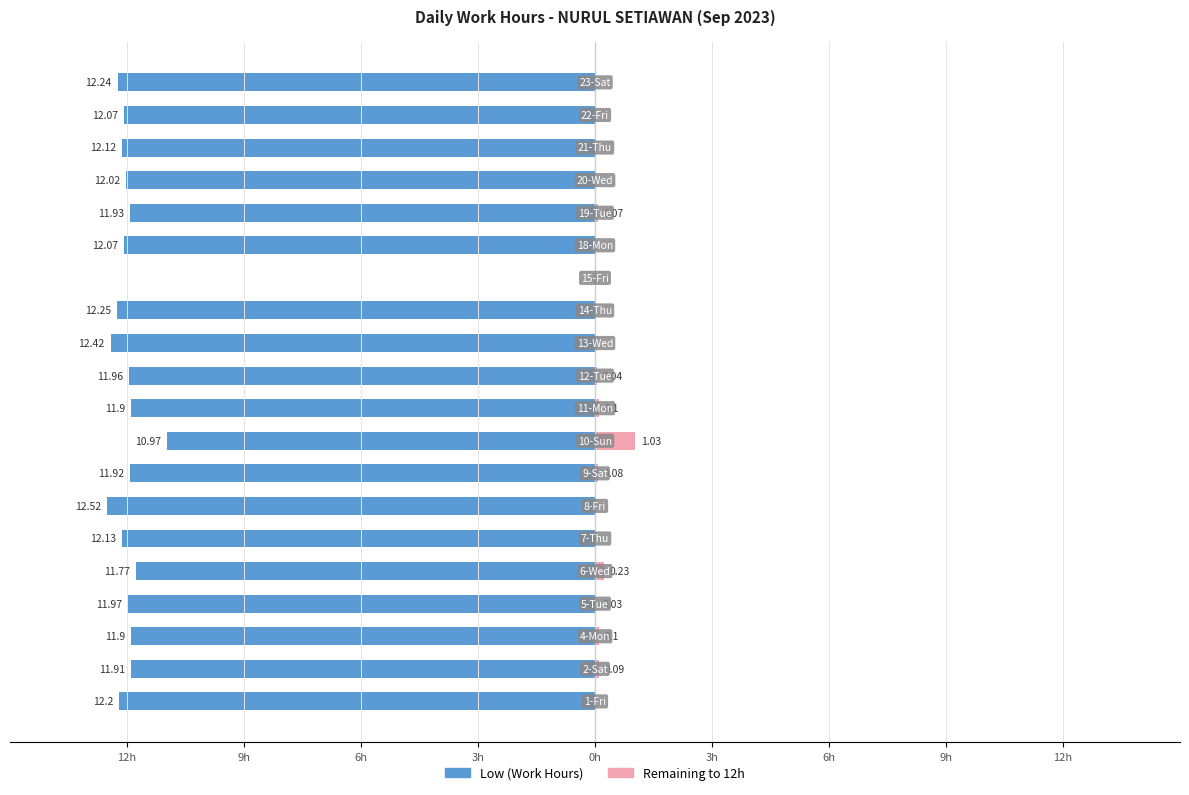

Reading right to left, transcribe all the data shown in this chart.

Low (Work Hours): -12.2	-12.1	-12.1	-12.0	-11.9	-12.1	0.0	-12.2	-12.4	-12.0	-11.9	-11.0	-11.9	-12.5	-12.1	-11.8	-12.0	-11.9	-11.9	-12.2
Remaining to 12h: 0.0	0.0	0.0	0.0	0.1	0.0	0.0	0.0	0.0	0.0	0.1	1.0	0.1	0.0	0.0	0.2	0.0	0.1	0.1	0.0